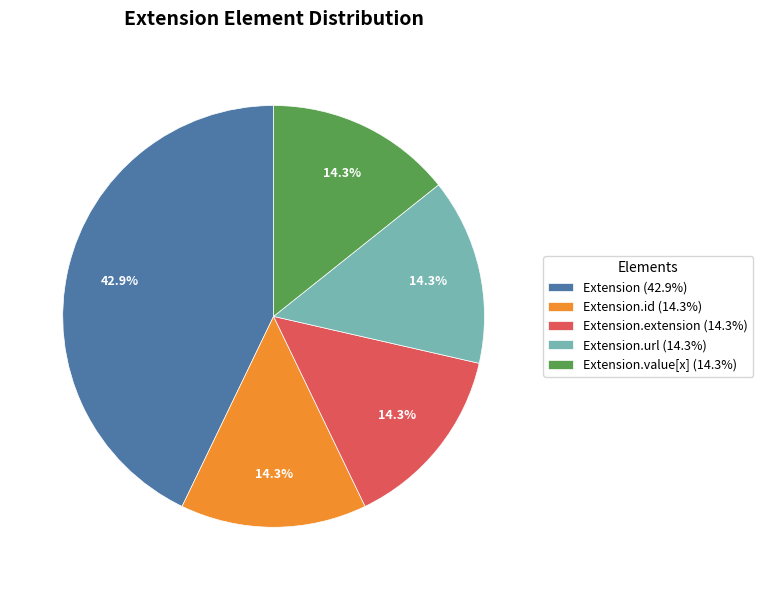

Count the number of slices in the pie.

5